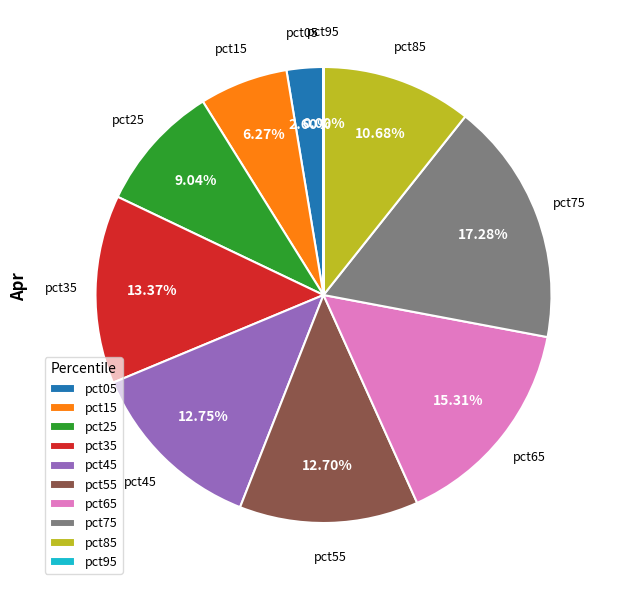

To the nearest percent, what is the combined percentage of pct55 and pct75?

30%